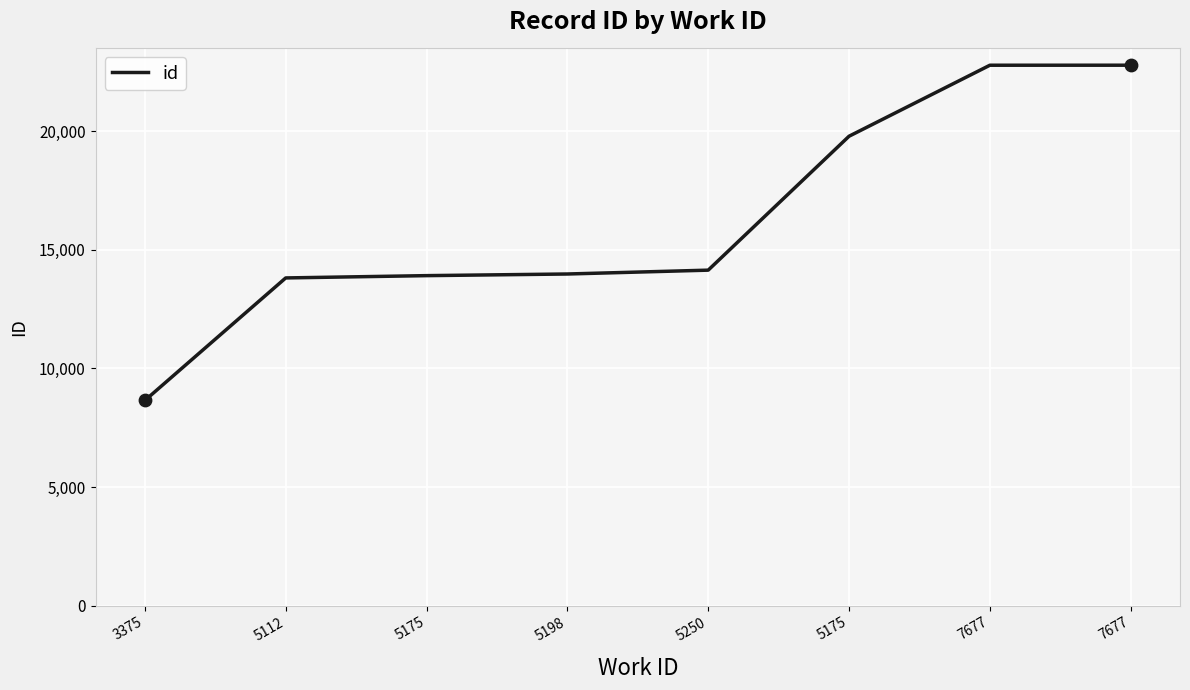

What is the change in value from 3375 to 5250?

+5490